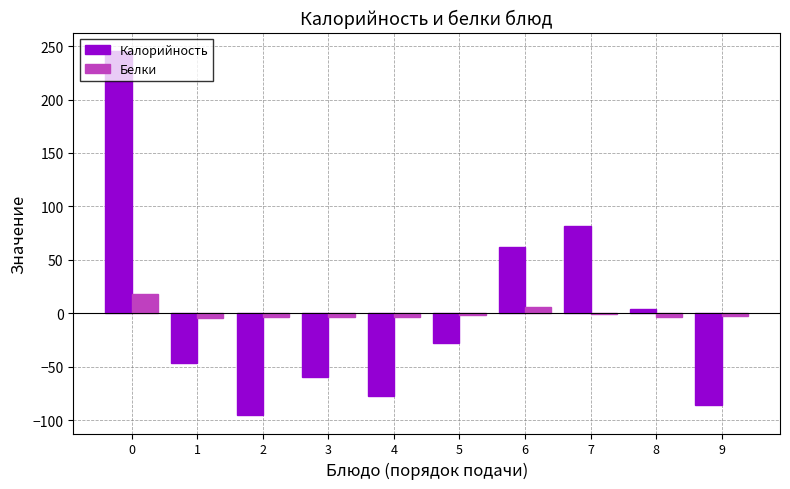

Are the bars grouped side by side (vs. stacked)?

Yes